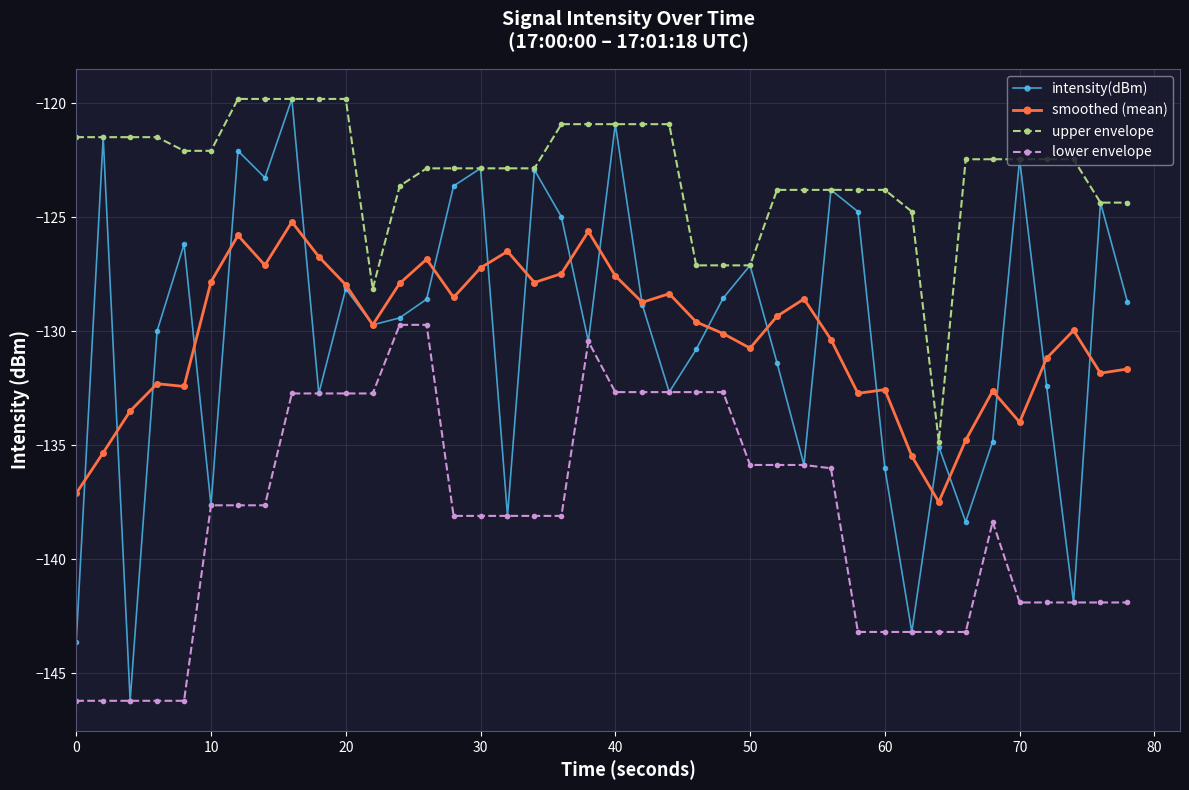

Which series has the largest total across all categories?

upper envelope